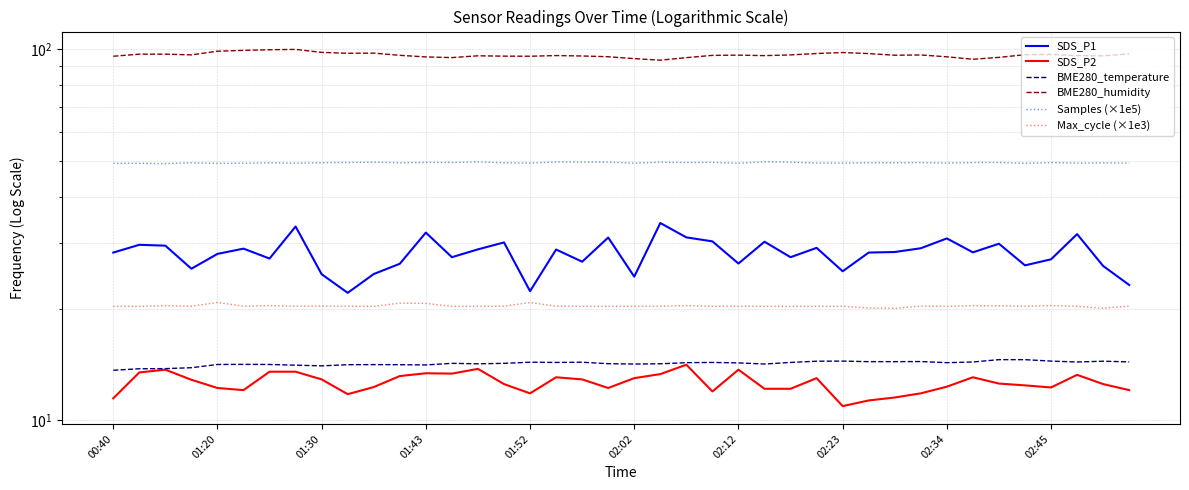

What is the value of the BME280_humidity point at the 9th from the left?

98.1